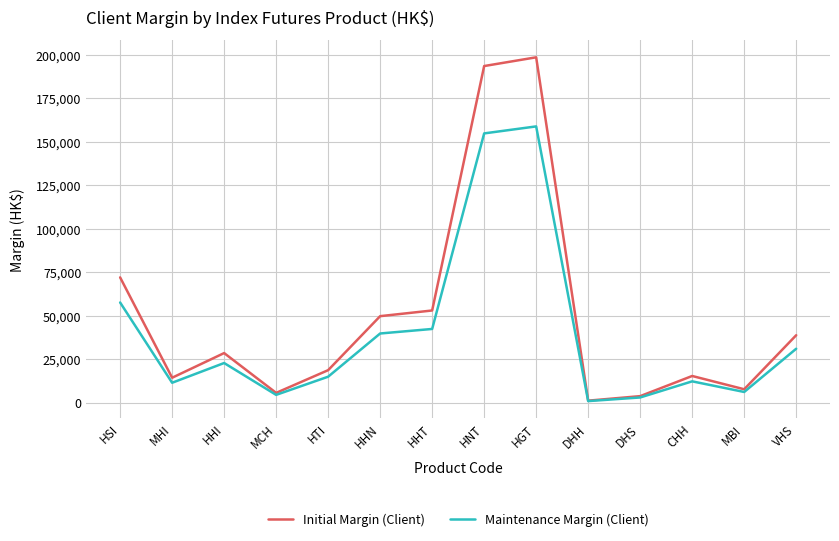

Rank the series by their average value, from highest to lowest.

Initial Margin (Client), Maintenance Margin (Client)